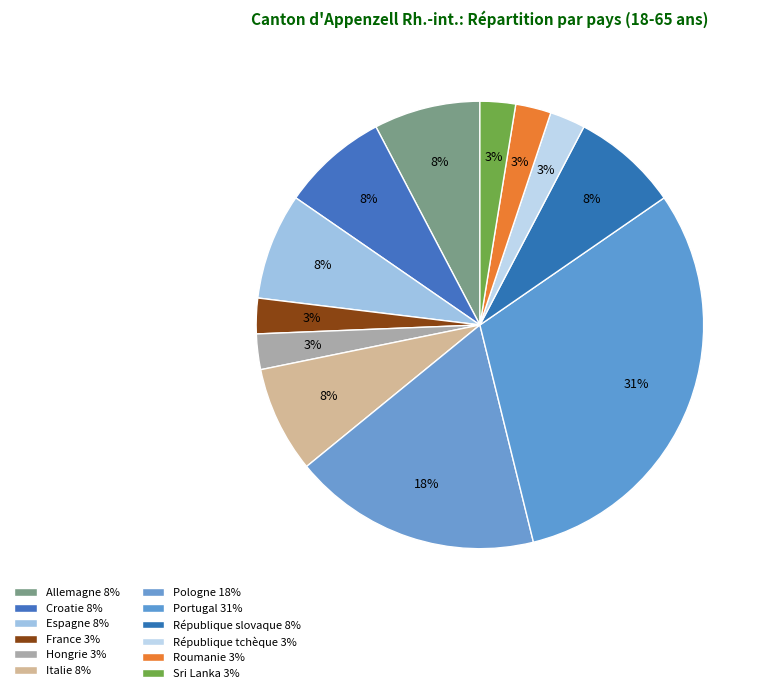

Does any single category account for the majority?

No